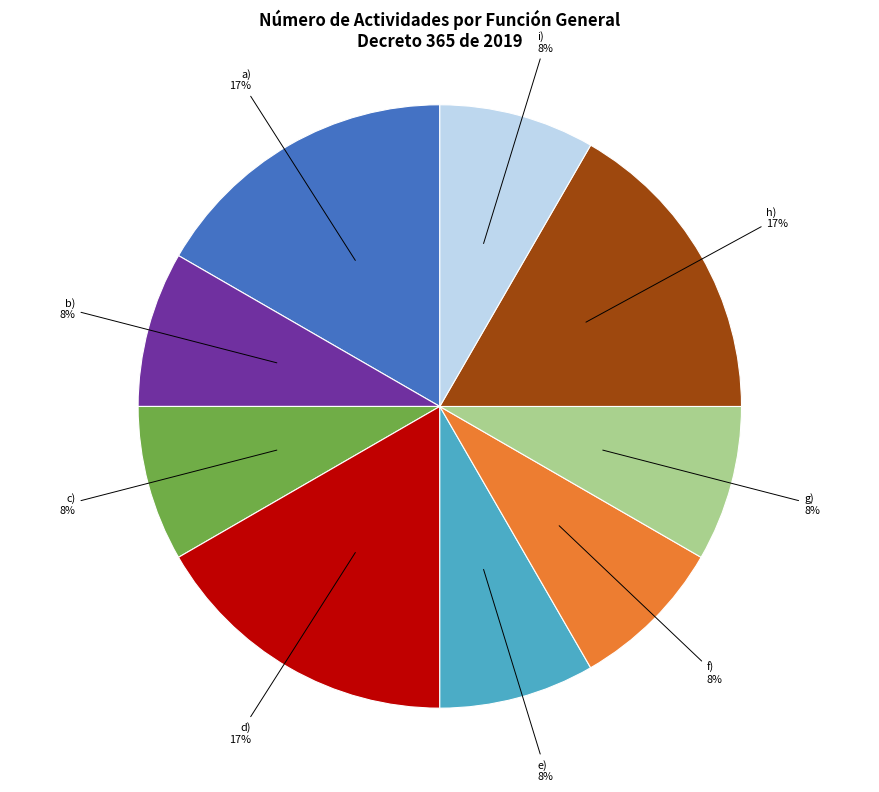

Is there a majority slice in this chart?

No